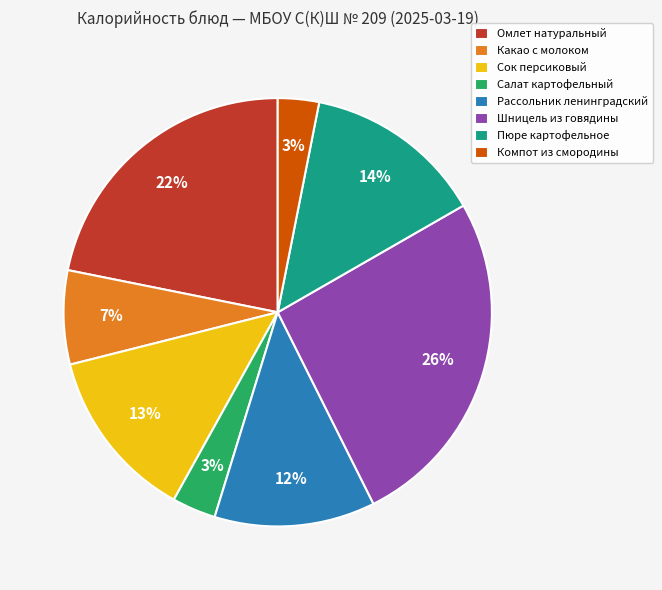

Count the number of slices in the pie.

8